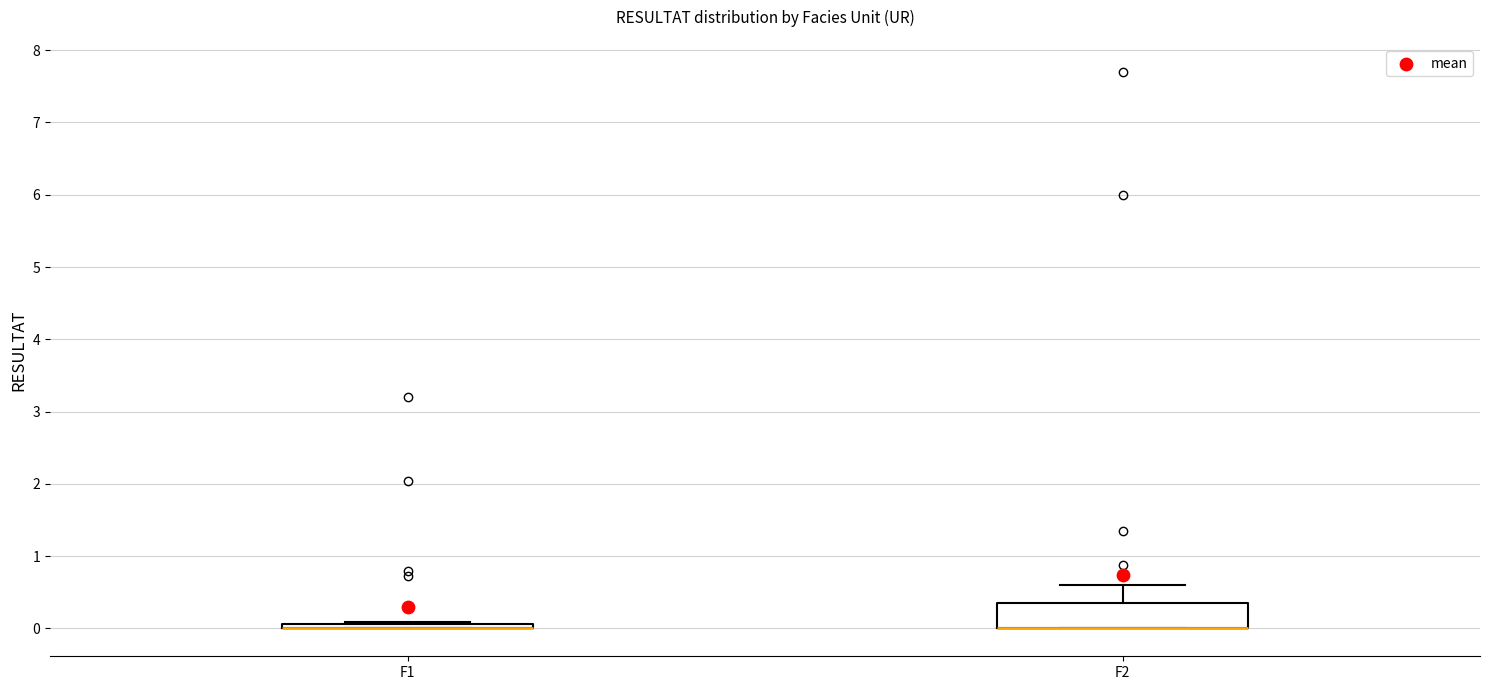

Where is the lower edge of the box for F1 on the y-axis? The values are not printed on the chart, so give them approximately, as read against the axis.

0.0